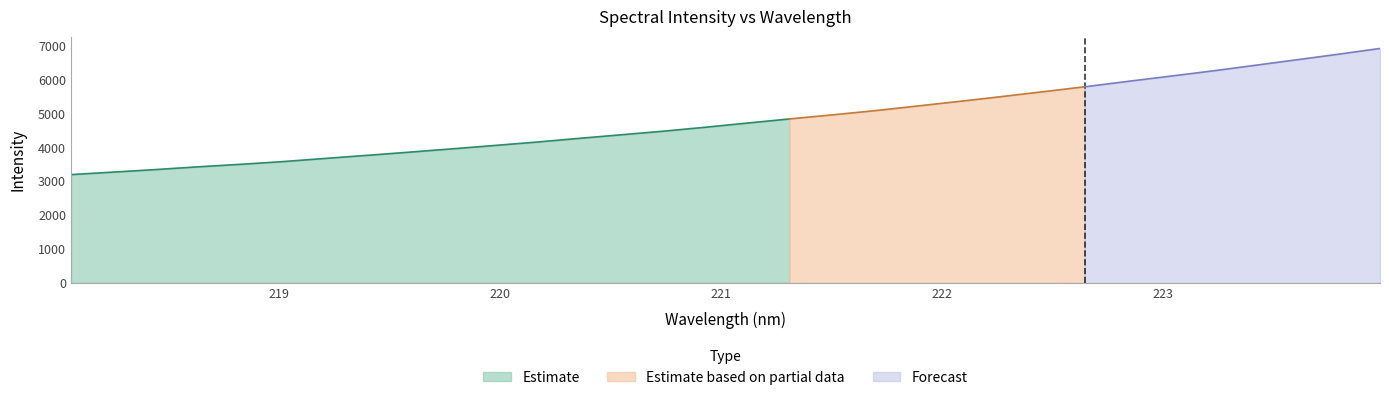

Reading right to left, what are all the values shown in this chart?

6927.8	6755.4	6589.0	6423.7	6259.3	6104.6	5951.8	5795.2	5646.7	5501.0	5359.5	5222.0	5085.1	4962.5	4843.9	4722.0	4597.7	4480.9	4374.1	4268.6	4158.9	4058.3	3959.0	3862.2	3768.0	3676.3	3582.8	3502.5	3429.2	3347.9	3273.4	3199.3